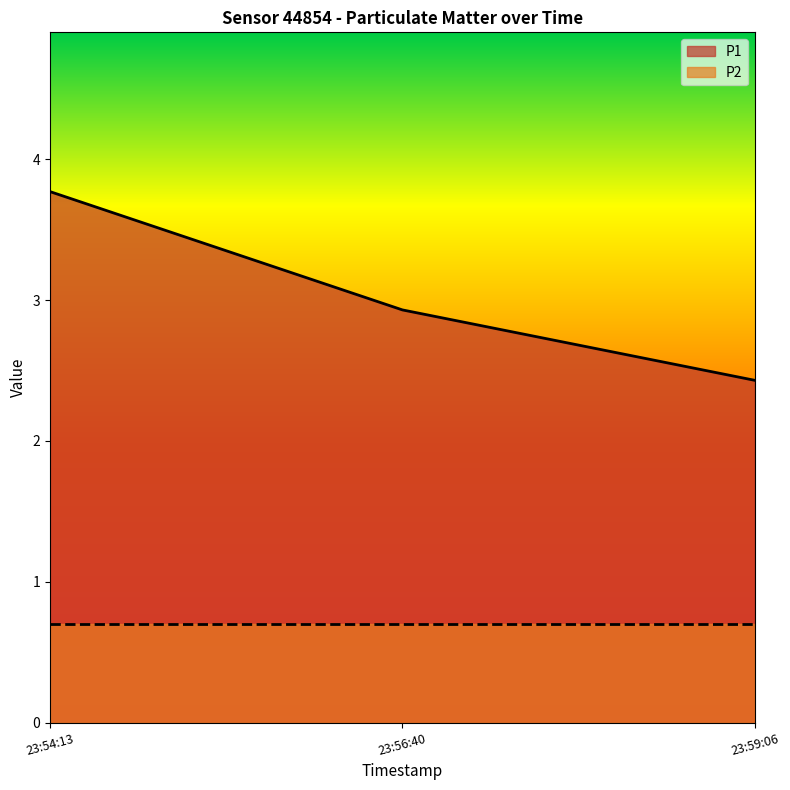

Is it true that P1 equals 2.4 at 23:59:06?

True